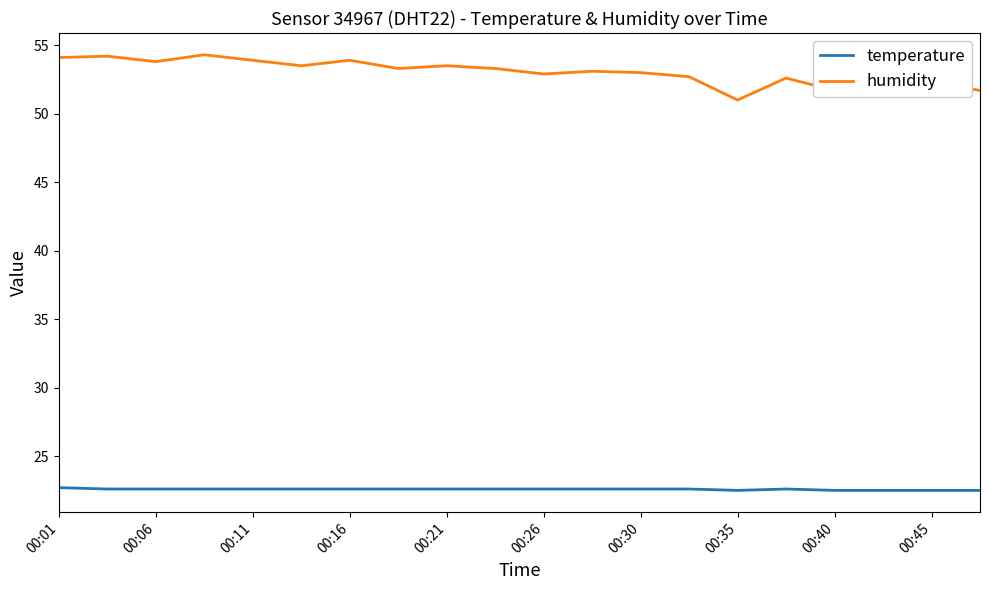

What is the difference between the maximum and minimum values in the temperature series?

0.2